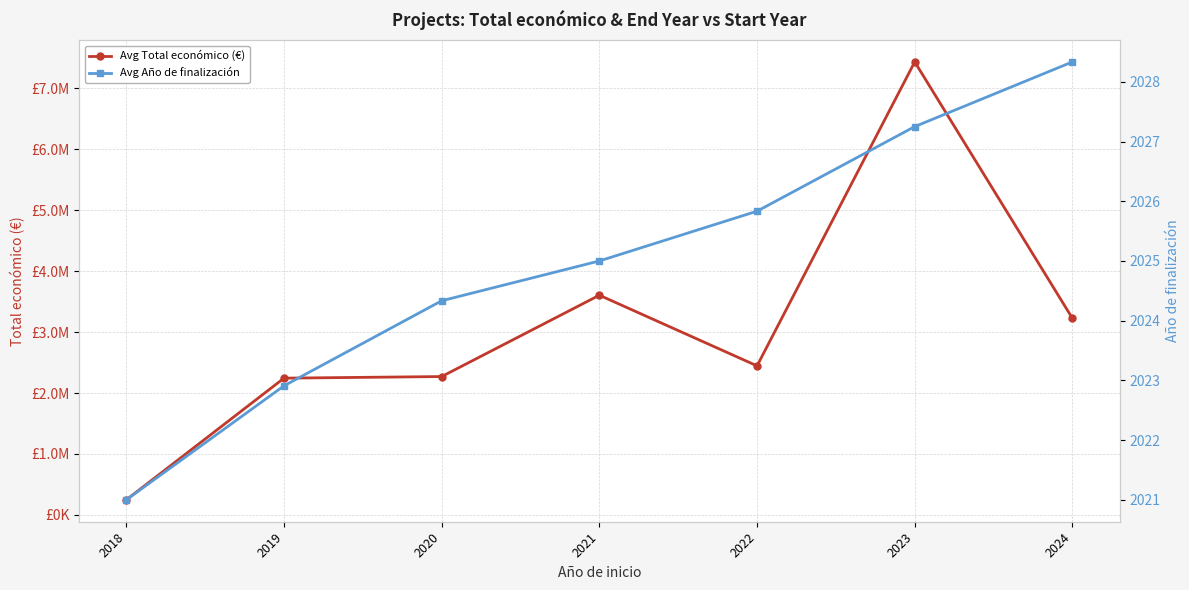

True or false: Avg Total económico (€) and Avg Año de finalización cross at least once.

False